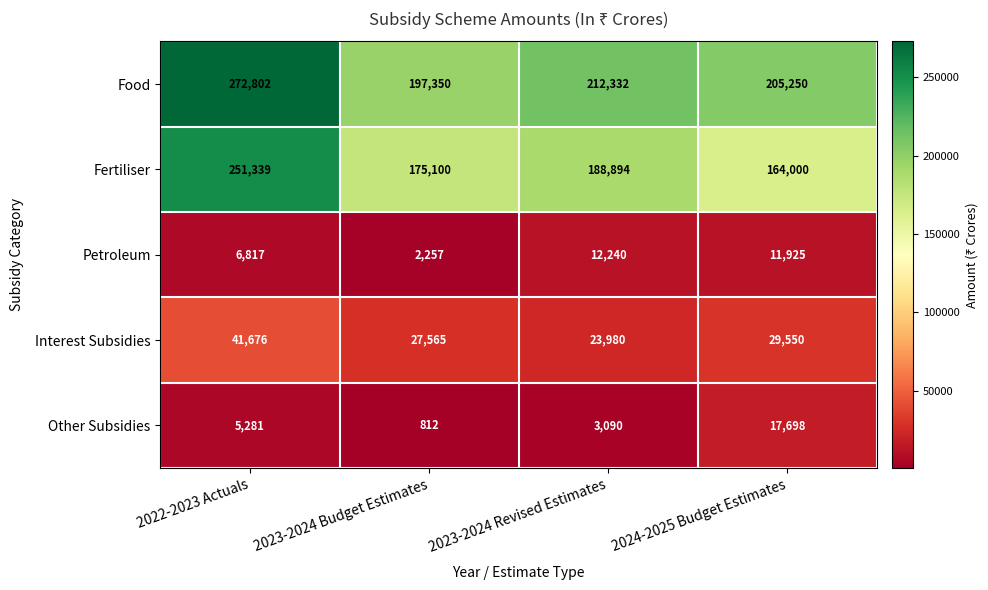

At which label does Fertiliser first exceed 188894?

2022-2023 Actuals